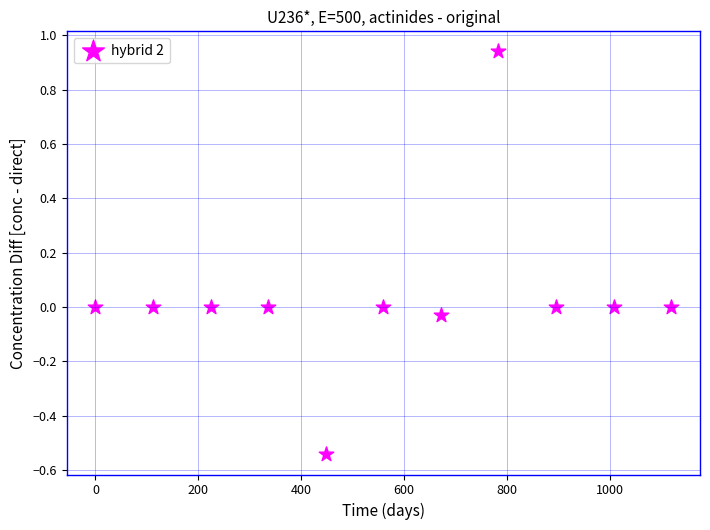

What is the range of X values (max minus min)?

1120.0